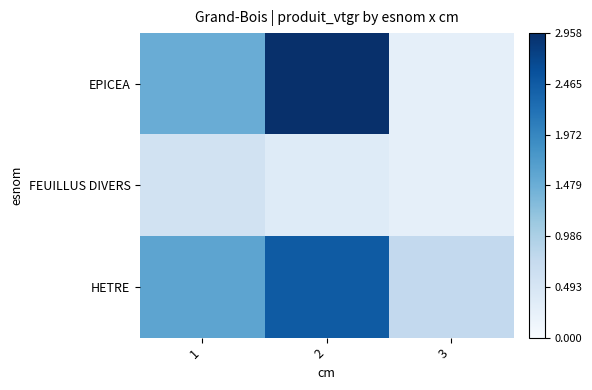

At which category is the sum across all series the highest?

2